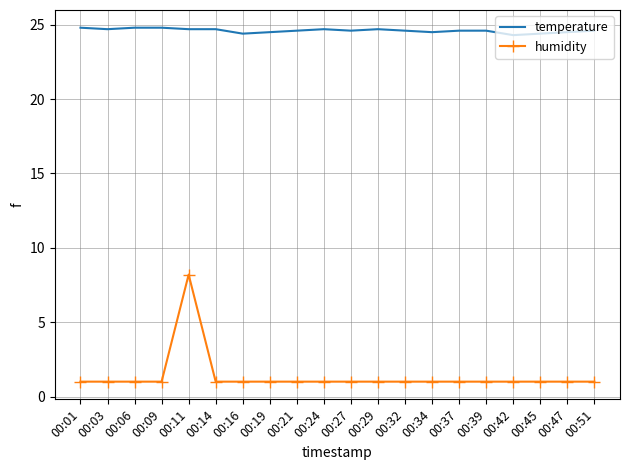

In humidity, how many points are higher than both neighbors (excluding endpoints)?

1